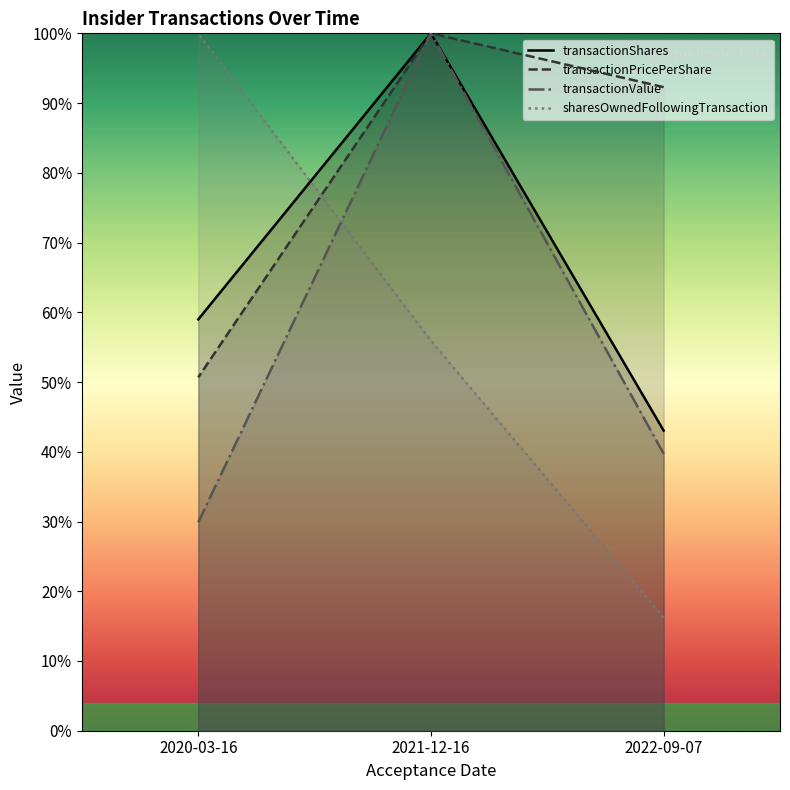

How many lines are shown in the chart?

4